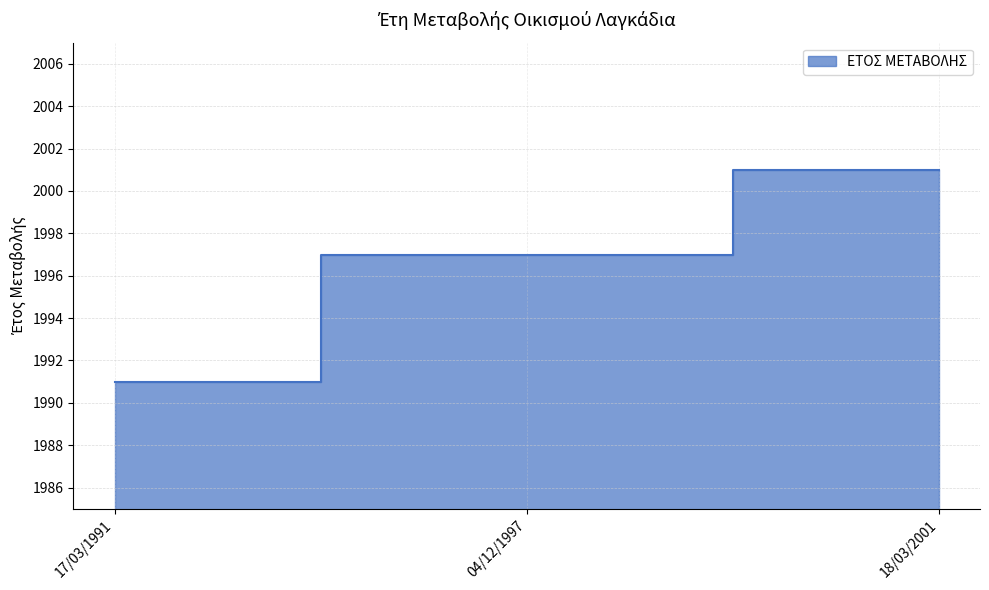

Does the chart display data point markers on the line(s)?

No